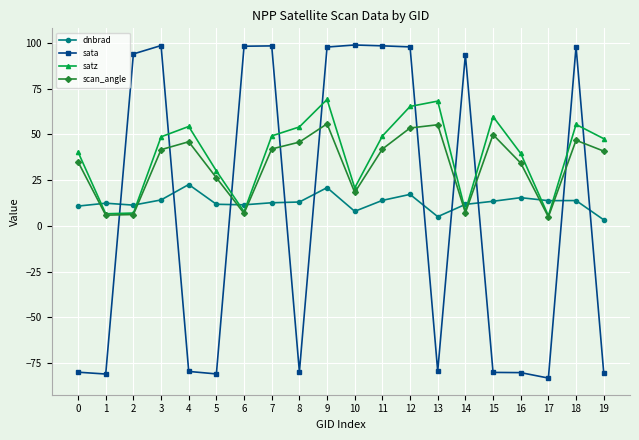

Which series has the largest total across all categories?

satz